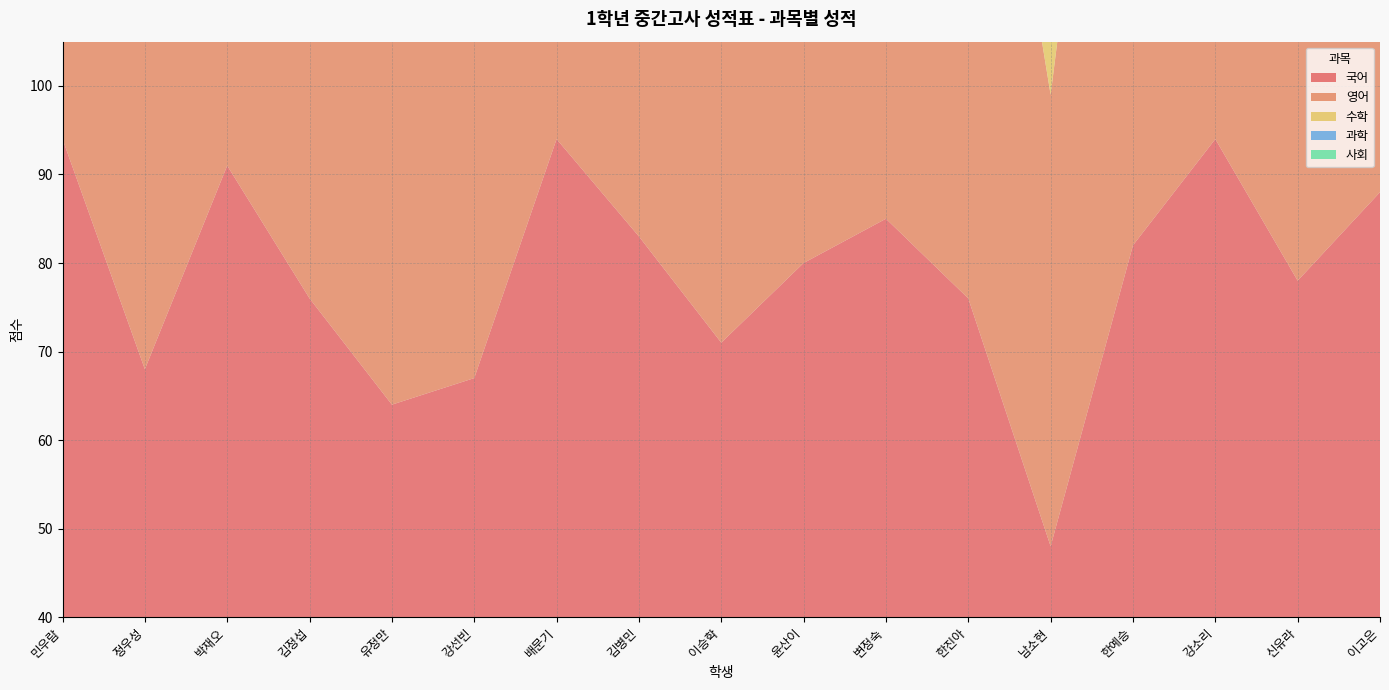

Reading left to right, extract all data points from this chart.

국어: 민우람=94	정우성=68	박재오=91	김정섭=76	유정만=64	강선빈=67	배문기=94	김병민=83	이승학=71	윤산이=80	변정숙=85	한진아=76	남소현=48	한예승=82	강소리=94	신유라=78	이고은=88
영어: 민우람=97	정우성=71	박재오=92	김정섭=67	유정만=67	강선빈=70	배문기=93	김병민=83	이승학=74	윤산이=83	변정숙=88	한진아=80	남소현=51	한예승=91	강소리=97	신유라=81	이고은=94
수학: 민우람=91	정우성=67	박재오=90	김정섭=75	유정만=63	강선빈=70	배문기=93	김병민=82	이승학=80	윤산이=79	변정숙=84	한진아=75	남소현=47	한예승=81	강소리=94	신유라=77	이고은=87
과학: 민우람=92	정우성=70	박재오=92	김정섭=80	유정만=66	강선빈=69	배문기=96	김병민=82	이승학=73	윤산이=82	변정숙=87	한진아=78	남소현=50	한예승=84	강소리=96	신유라=80	이고은=90
사회: 민우람=95	정우성=69	박재오=92	김정섭=77	유정만=65	강선빈=68	배문기=92	김병민=84	이승학=72	윤산이=81	변정숙=86	한진아=77	남소현=49	한예승=83	강소리=95	신유라=79	이고은=89